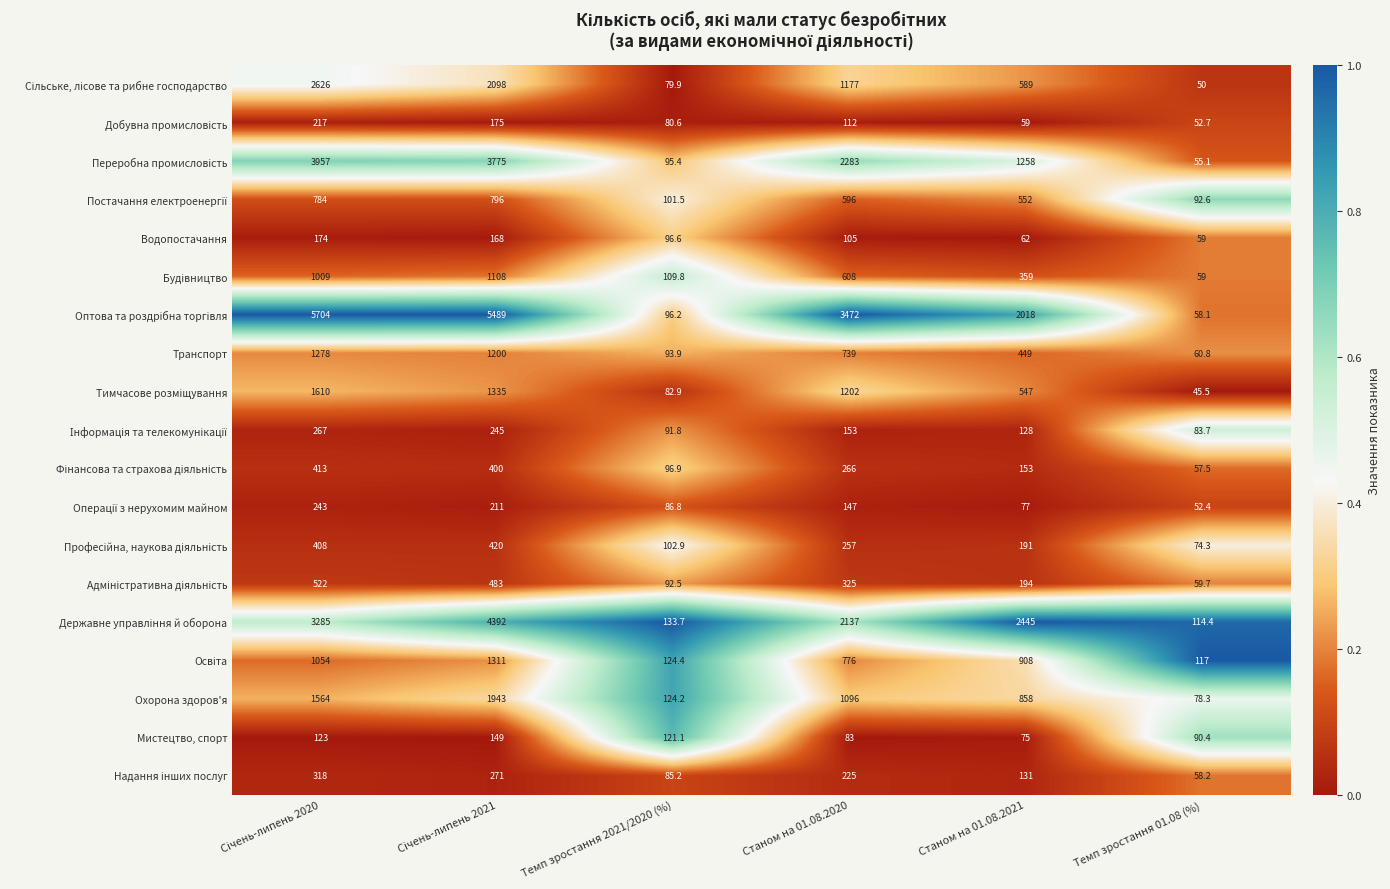

What is the total value across all series at Станом на 01.08.2021?

11053.0